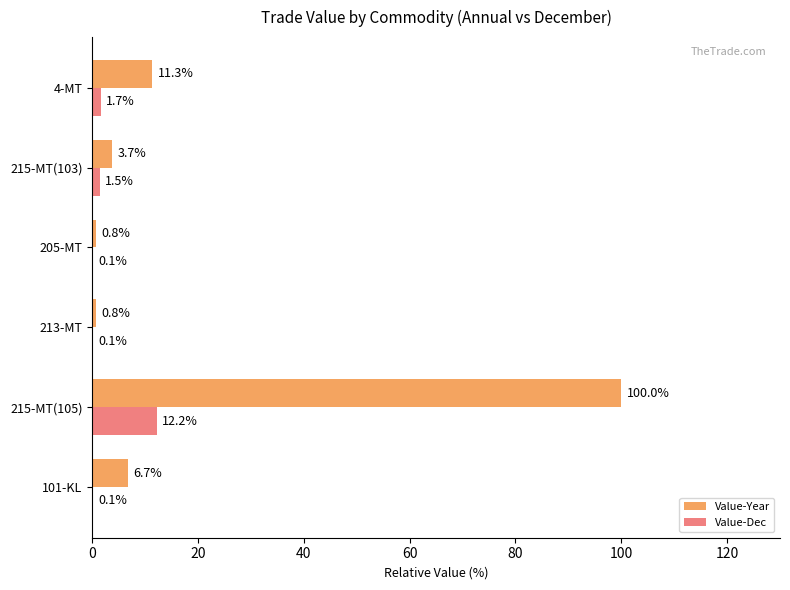

Between 213-MT and 4-MT, which series saw the biggest shift?

Value-Year